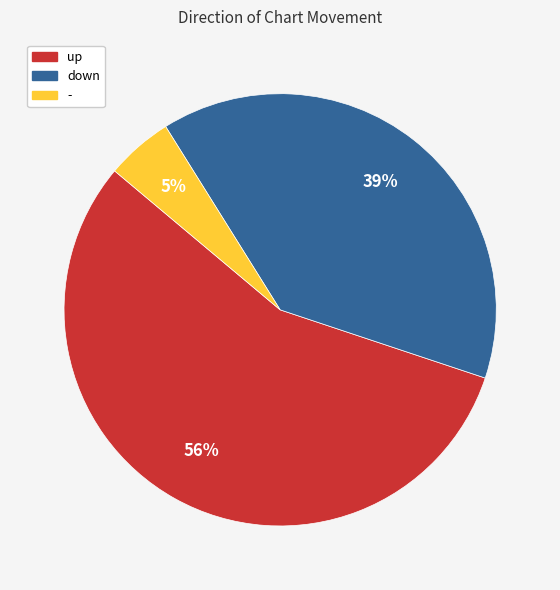

Which category has the smallest portion of the pie?

-